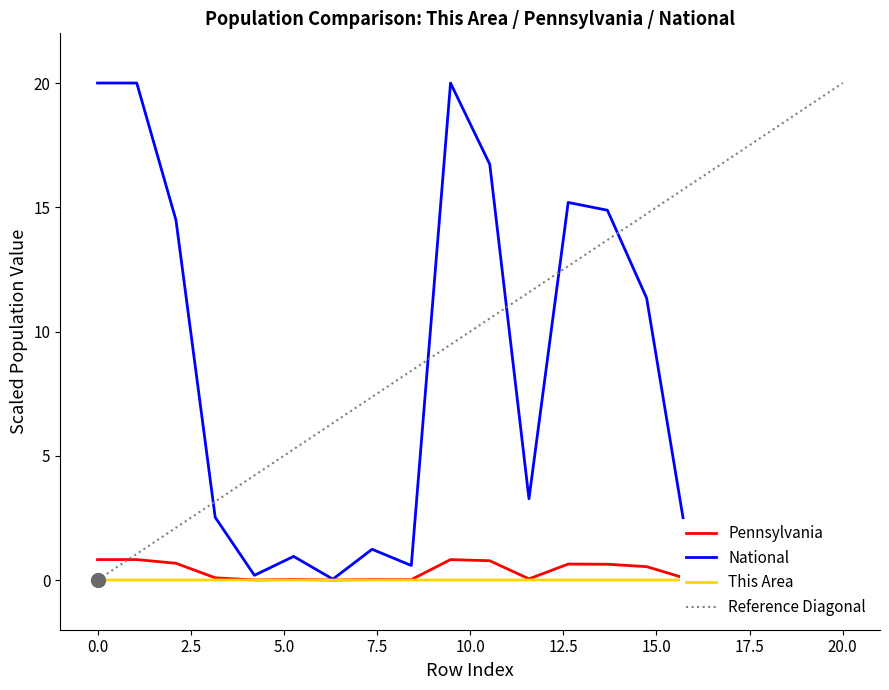

How many lines are shown in the chart?

3